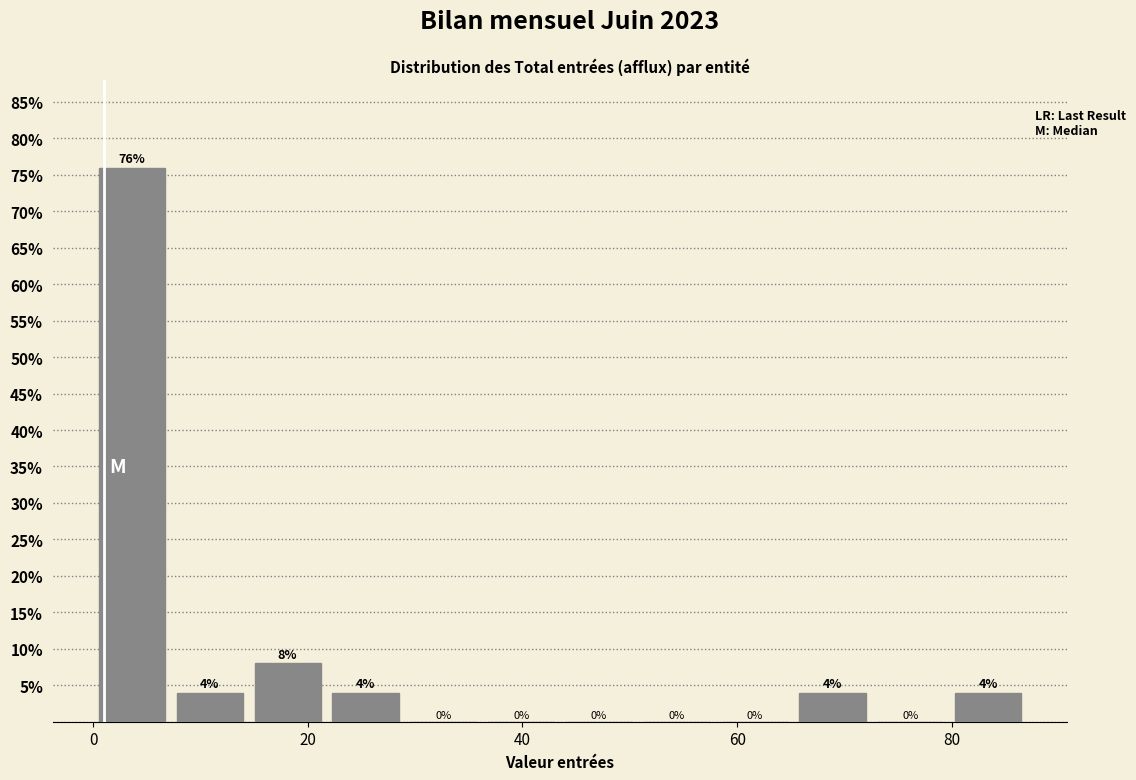

Around what value on the x-axis is the tallest bar? Give the approximate position of its centre, as read against the axis.

4